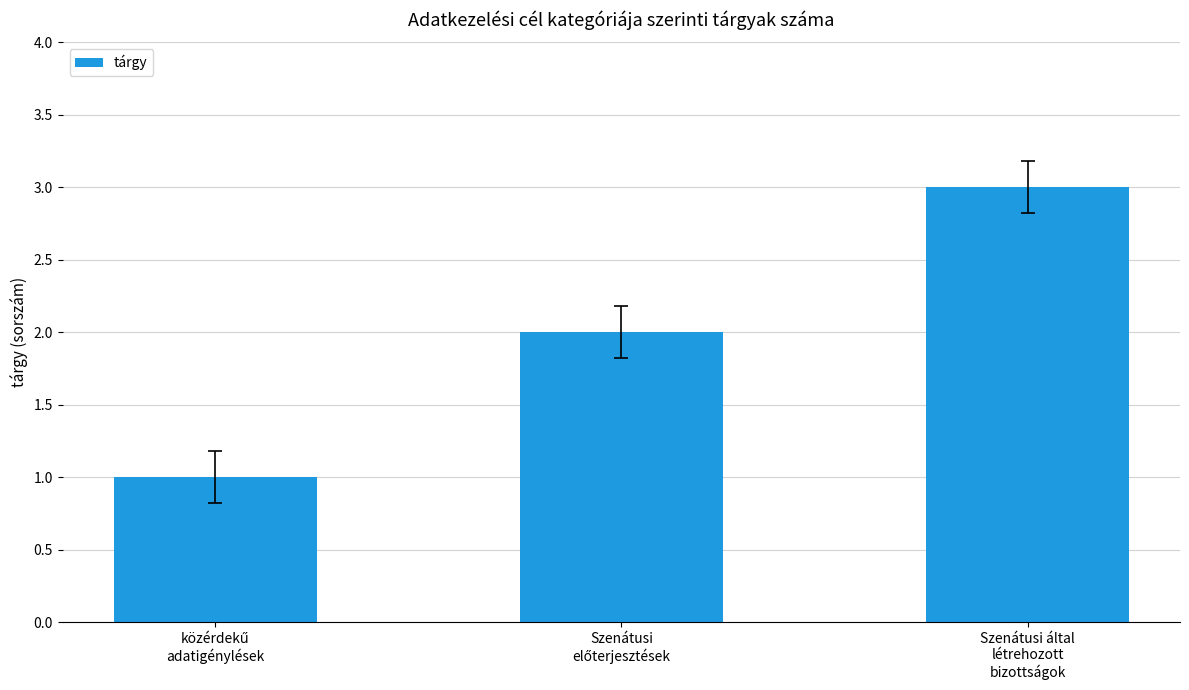

What is the greatest value displayed?

3